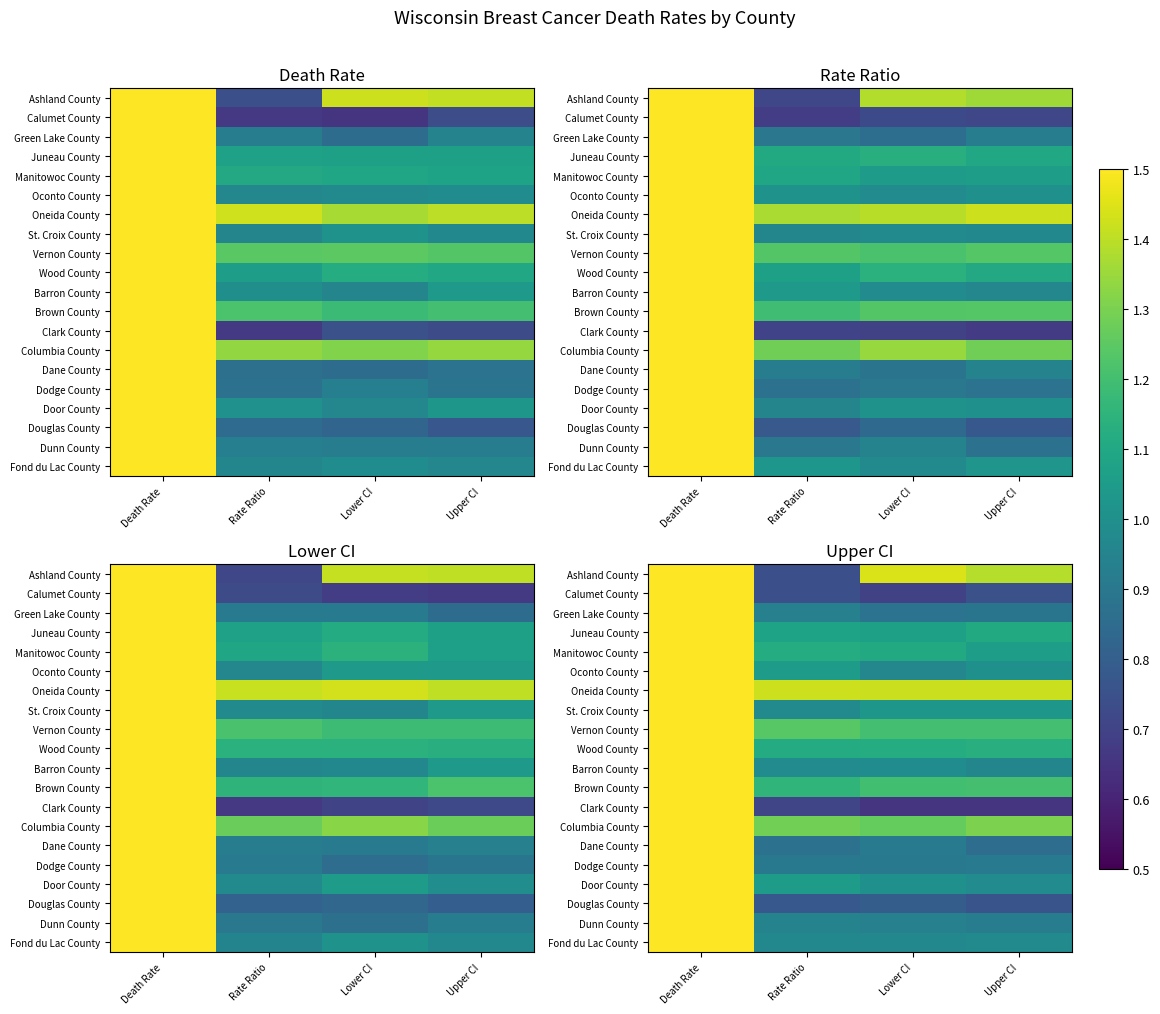

What is the minimum value for Dunn County?

0.9